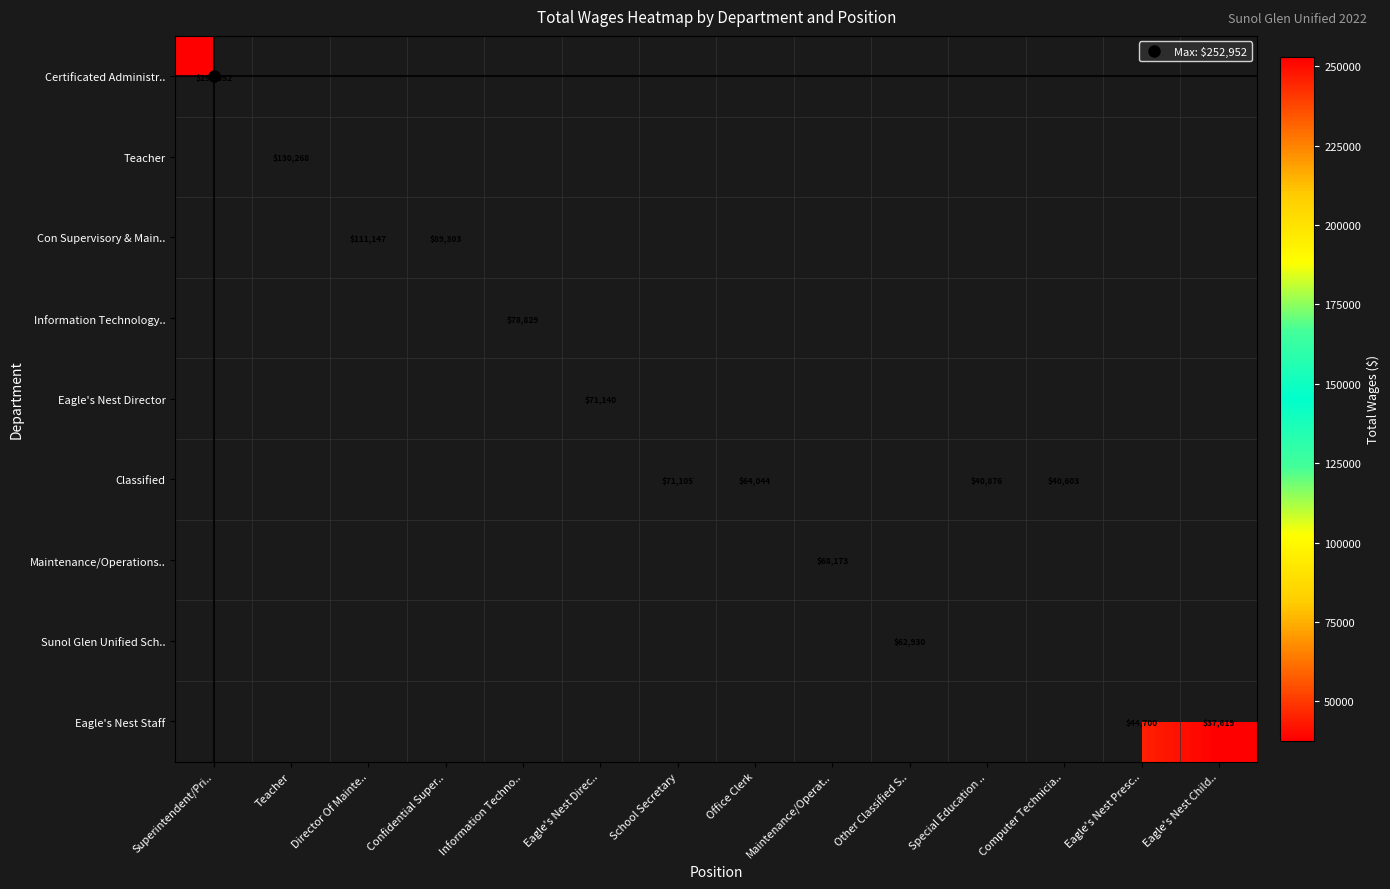

What is the maximum value shown in the chart?

252952.0